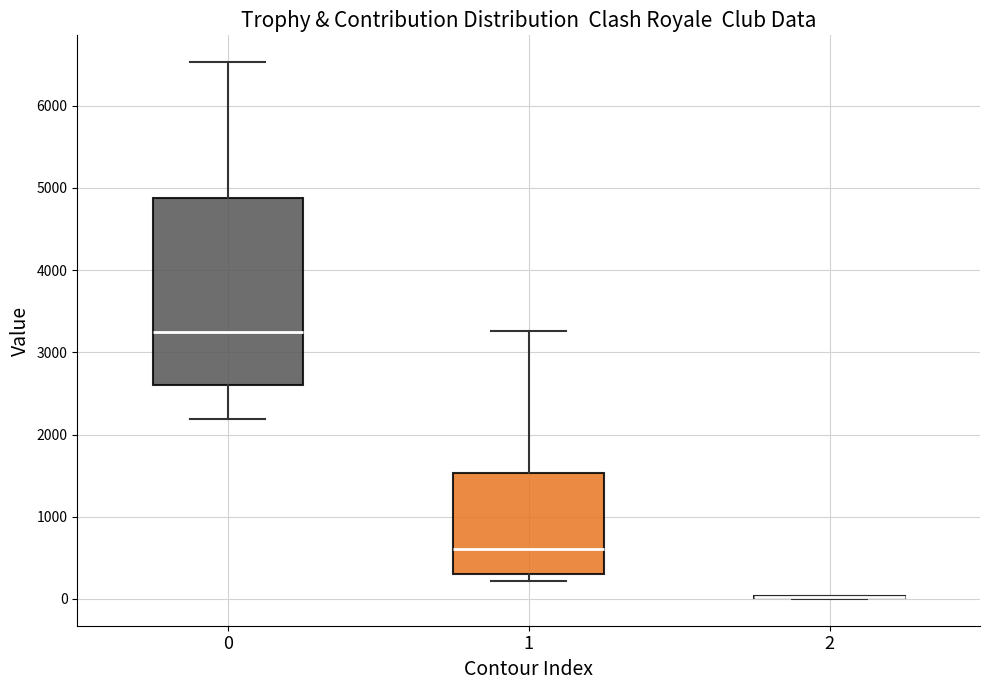

Reading left to right, transcribe this box plot: for each box, give where its median line is, the range the box spans, and where its two whiskers end, as read against the y-axis. The values are not printed on the chart, so give them approximately, as read against the axis.

0: median 3200, box 2600 to 4900, whiskers 2200 to 6500
1: median 600, box 300 to 1500, whiskers 200 to 3300
2: box collapsed to a line at 0, whiskers 0 to 0